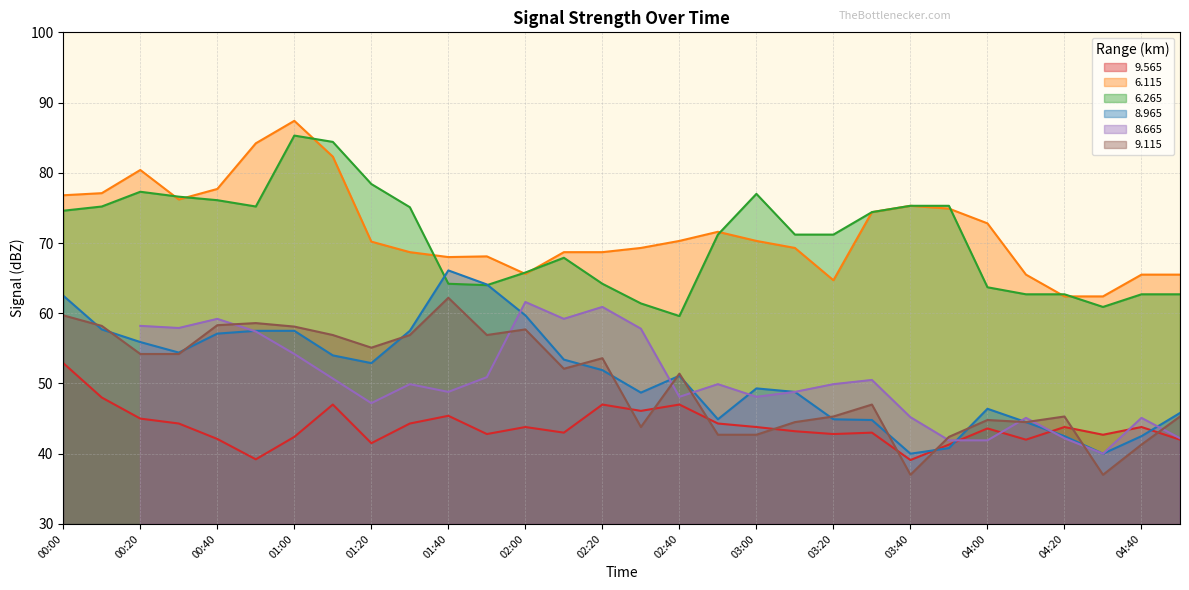

The 6.115 series shows 87.4 at 01:00. True or false?

True